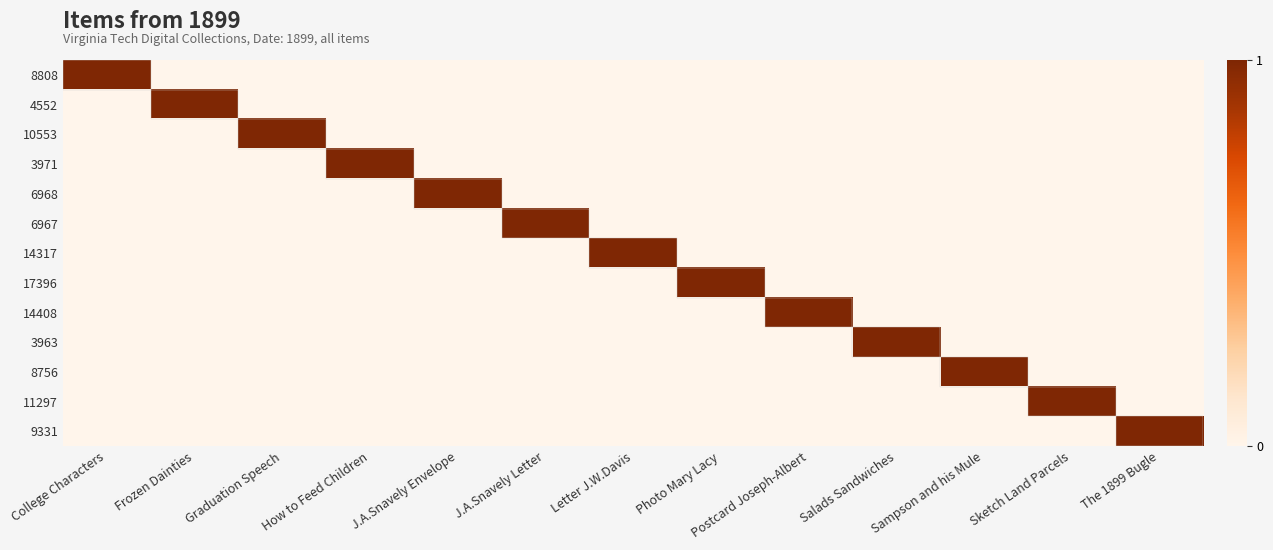

Which series has the largest total across all categories?

8808